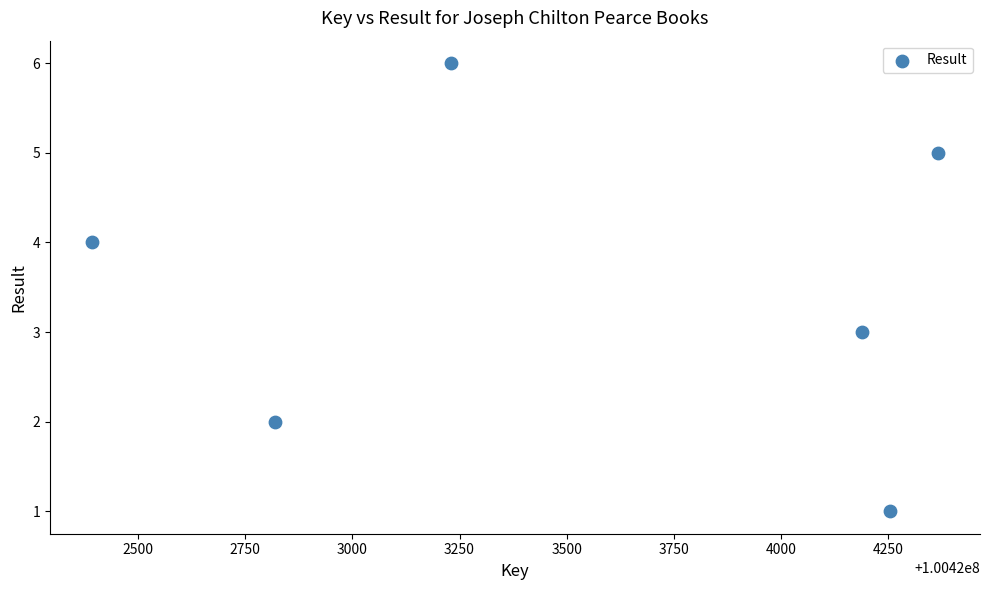

What is the range of X values (max minus min)?

1973